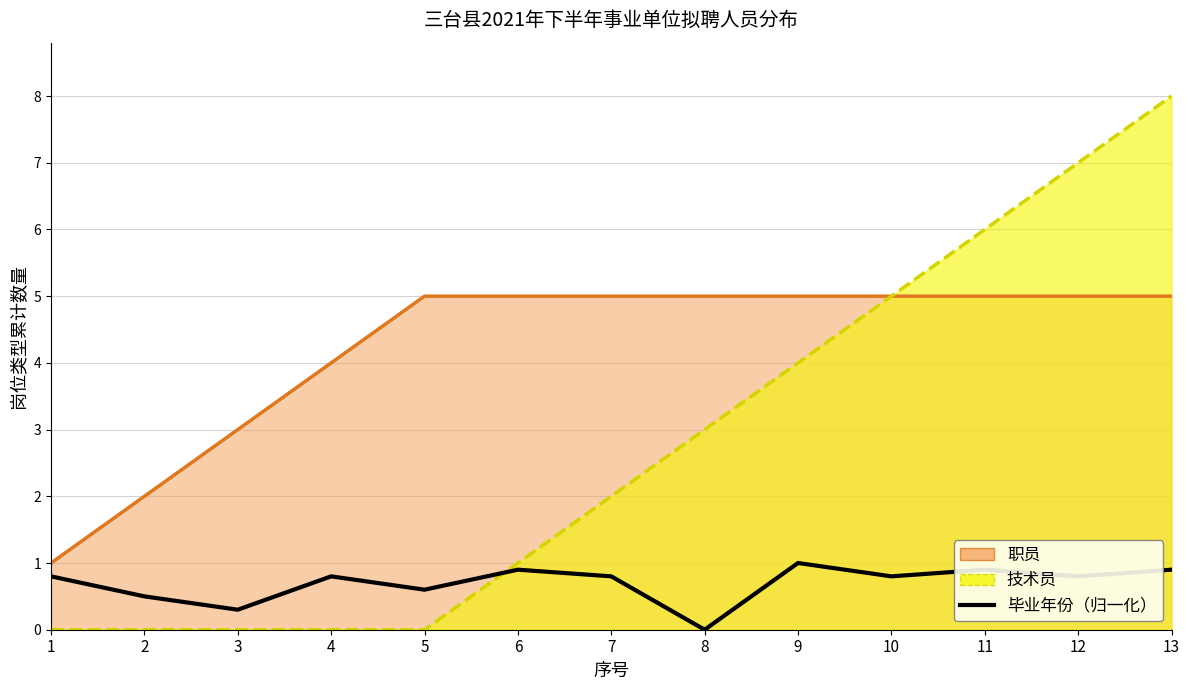

Does the chart display data point markers on the line(s)?

No